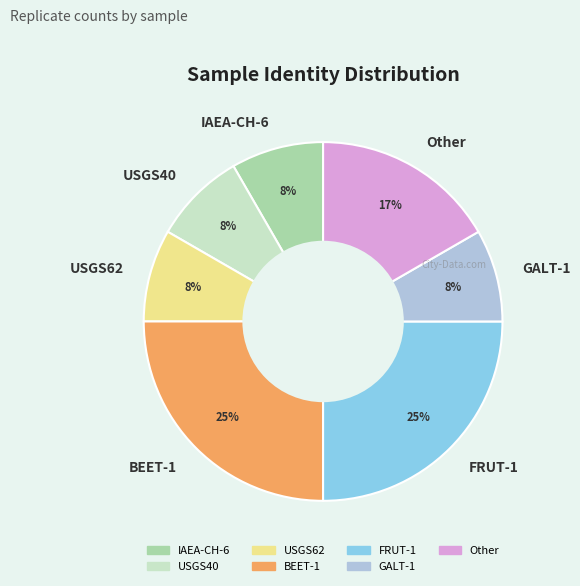

To the nearest percent, what is the average slice percentage?

14%